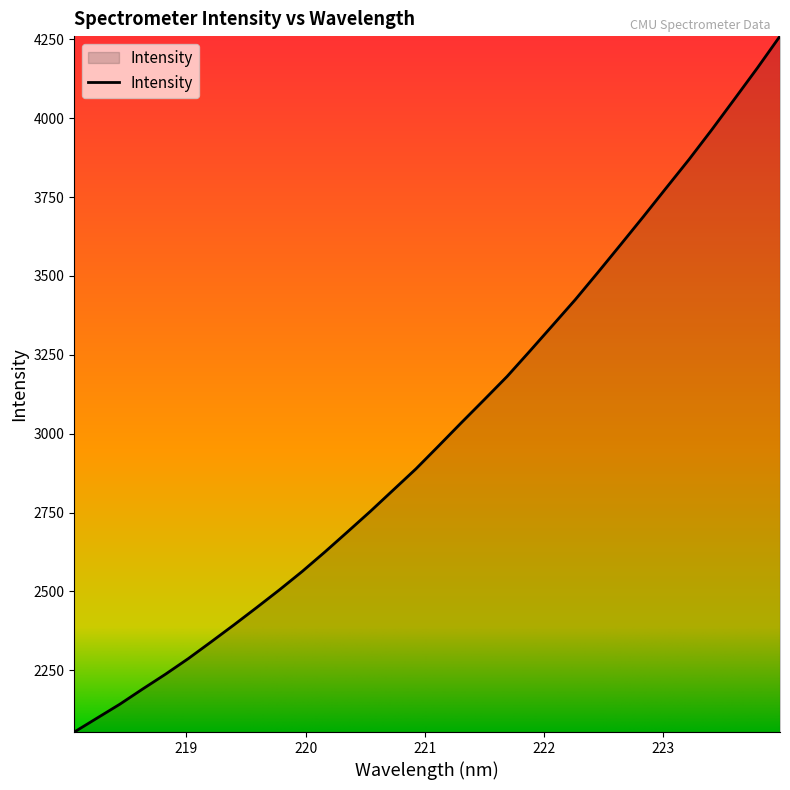

What is the minimum value shown in the chart?

2054.4